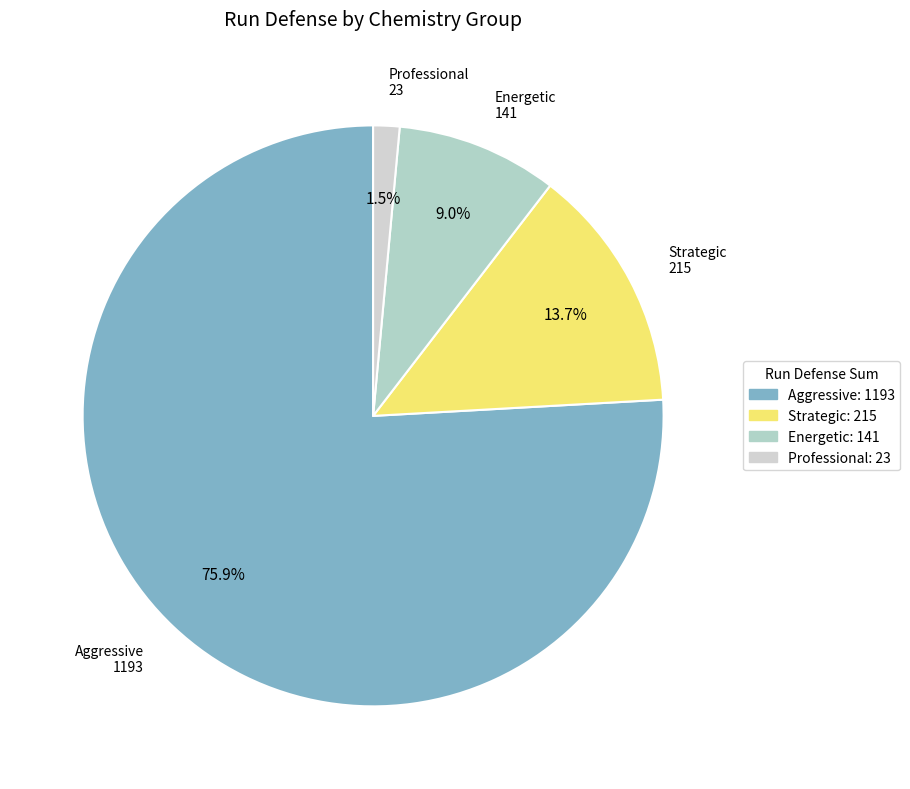

Is there a majority slice in this chart?

Yes